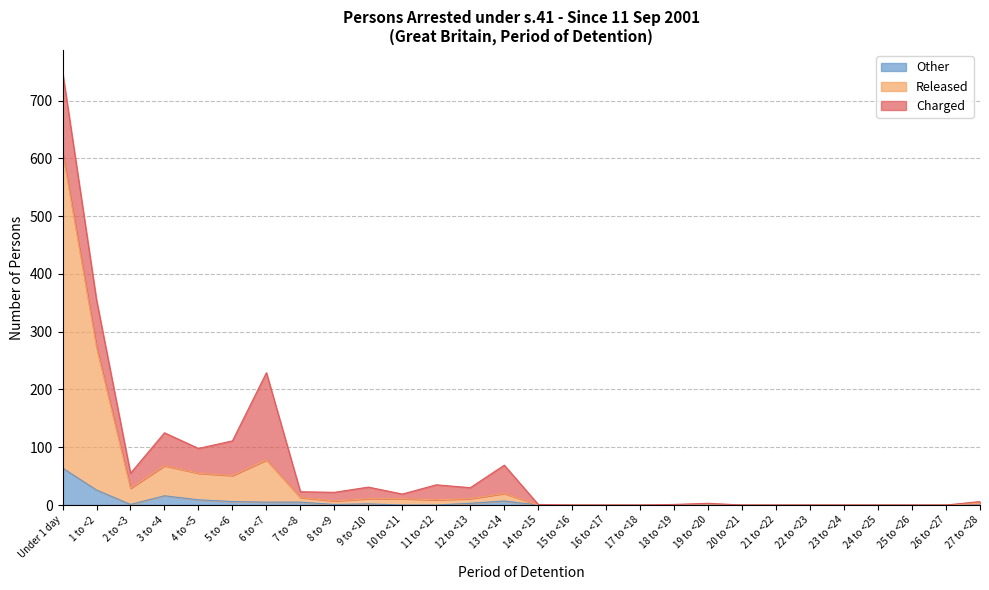

List the labels in order of Released value, largest first.

Under 1 day, 1 to <2, 6 to <7, 3 to <4, 4 to <5, 5 to <6, 2 to <3, 13 to <14, 7 to <8, 9 to <10, 10 to <11, 12 to <13, 11 to <12, 8 to <9, 27 to <28, 14 to <15, 15 to <16, 16 to <17, 17 to <18, 18 to <19, 19 to <20, 20 to <21, 21 to <22, 22 to <23, 23 to <24, 24 to <25, 25 to <26, 26 to <27